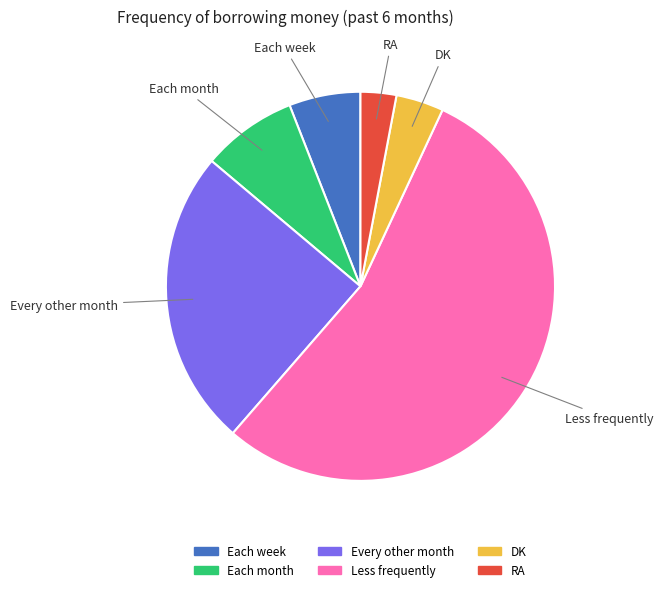

Approximately how many times larger is the value at Less frequently compared to Each month?

6.9